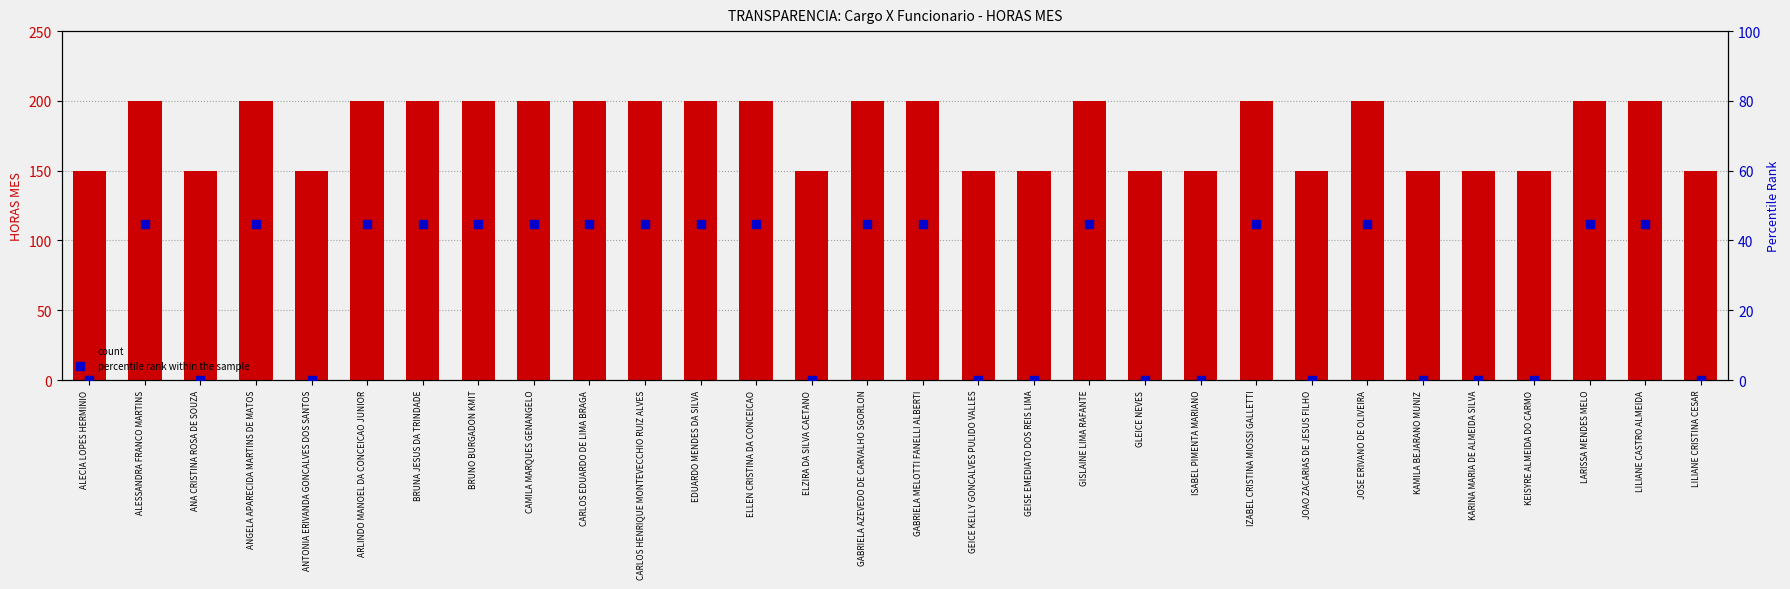

Which series reaches the minimum Y coordinate?

percentile rank within the sample